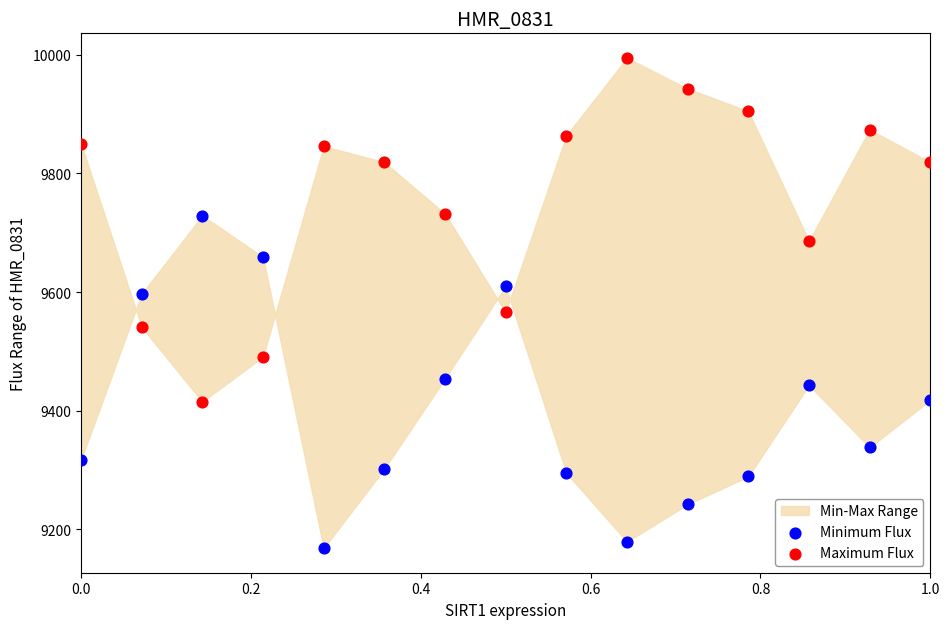

Which series reaches the maximum Y coordinate?

Maximum Flux